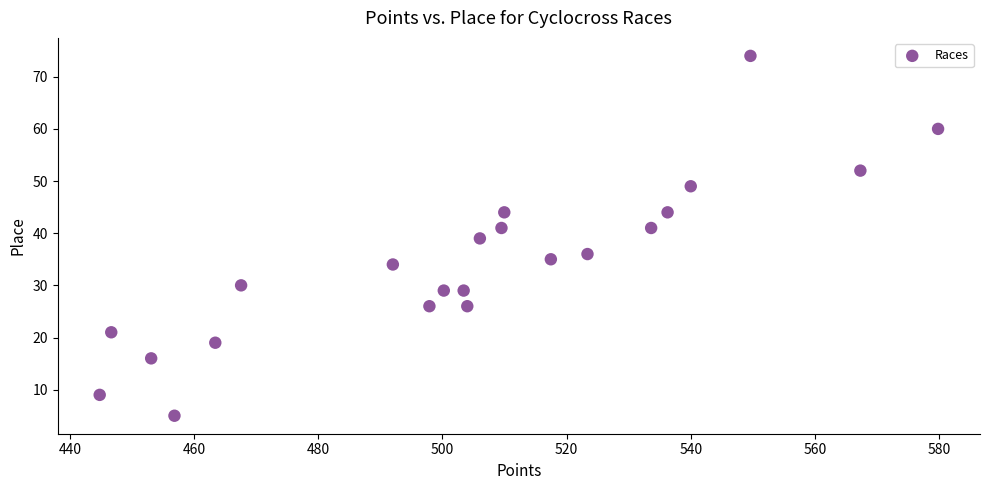

What is the range of Y values (max minus min)?

69